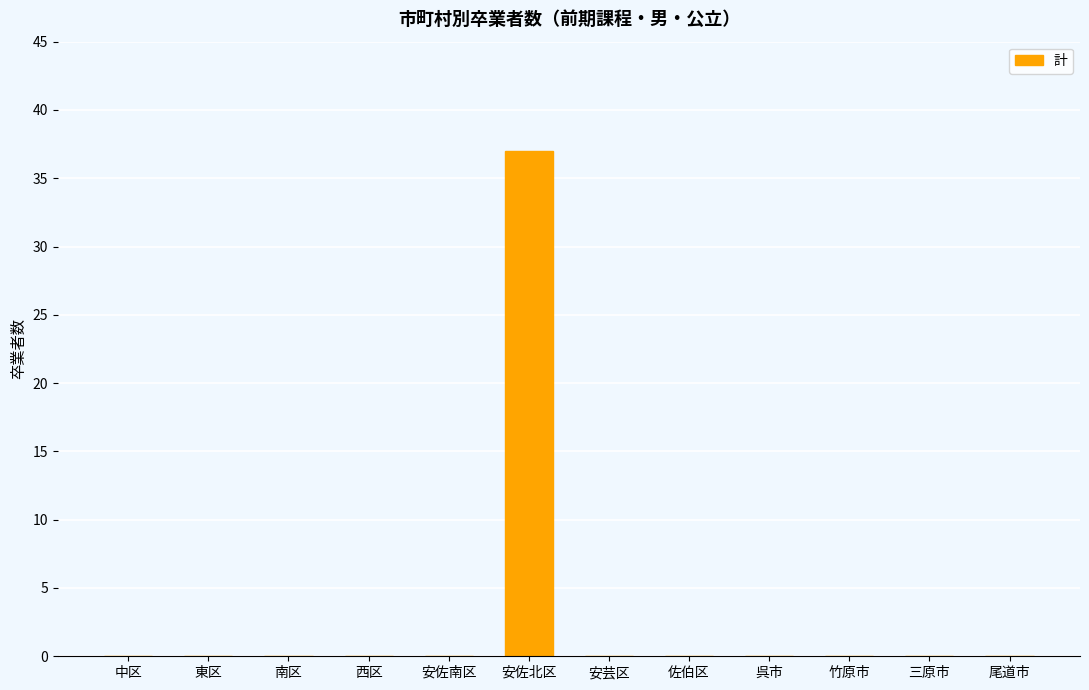

Which category has the highest value across all series?

安佐北区